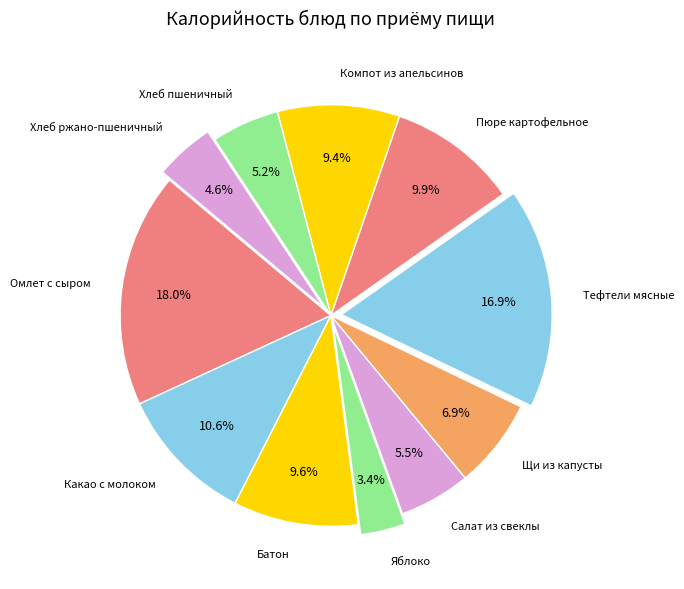

What is the ratio of the value at Компот из апельсинов to the value at Хлеб пшеничный?

1.8